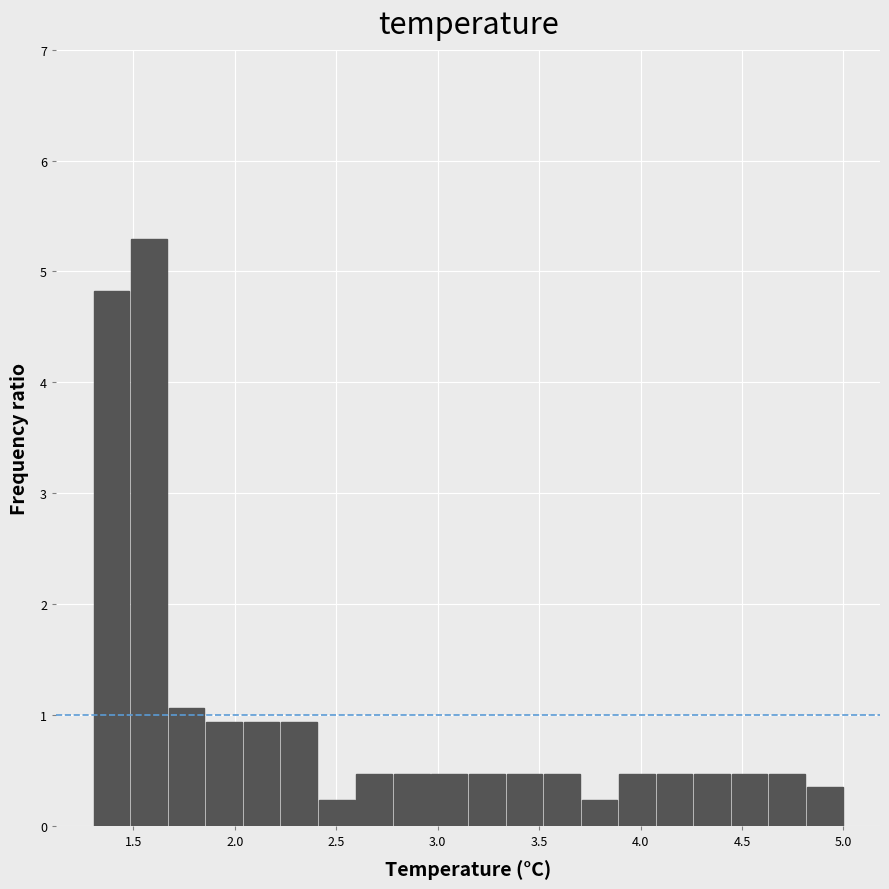

Read against the x-axis, roughly where is the centre of the tallest bar?

1.60